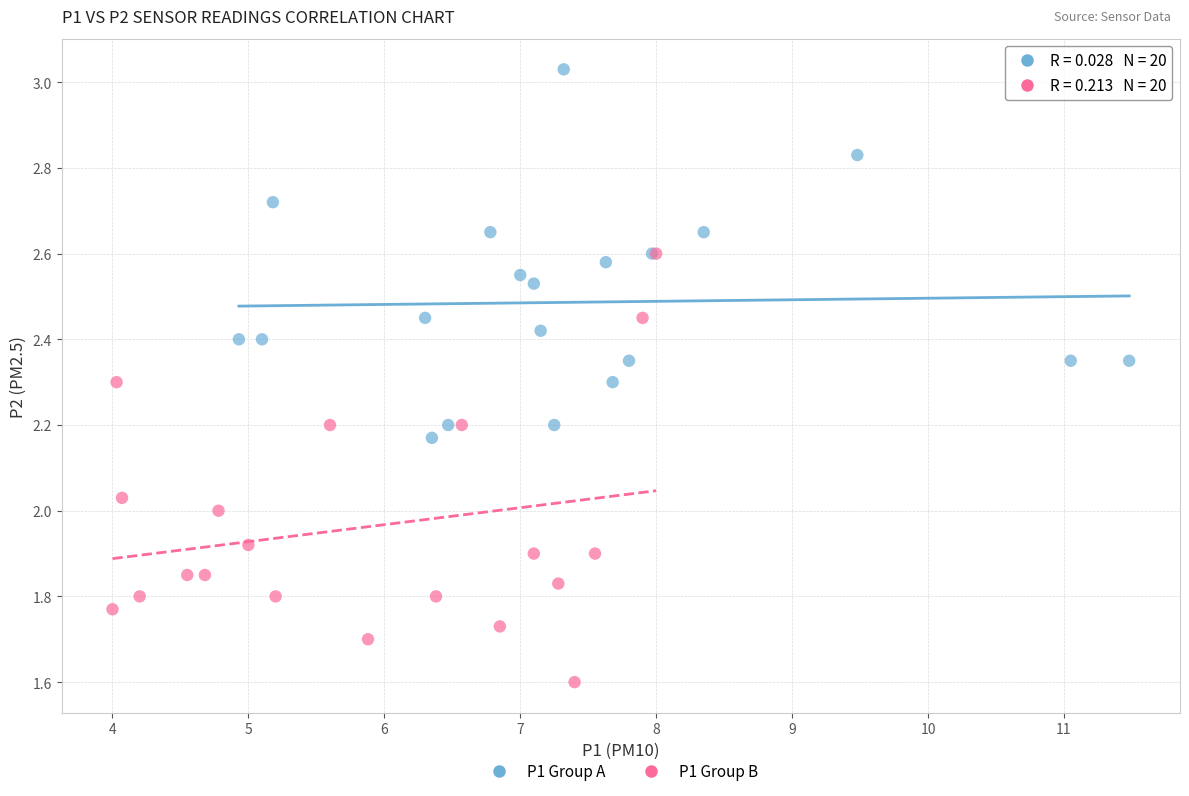

Which series reaches the minimum Y coordinate?

P1 Group B